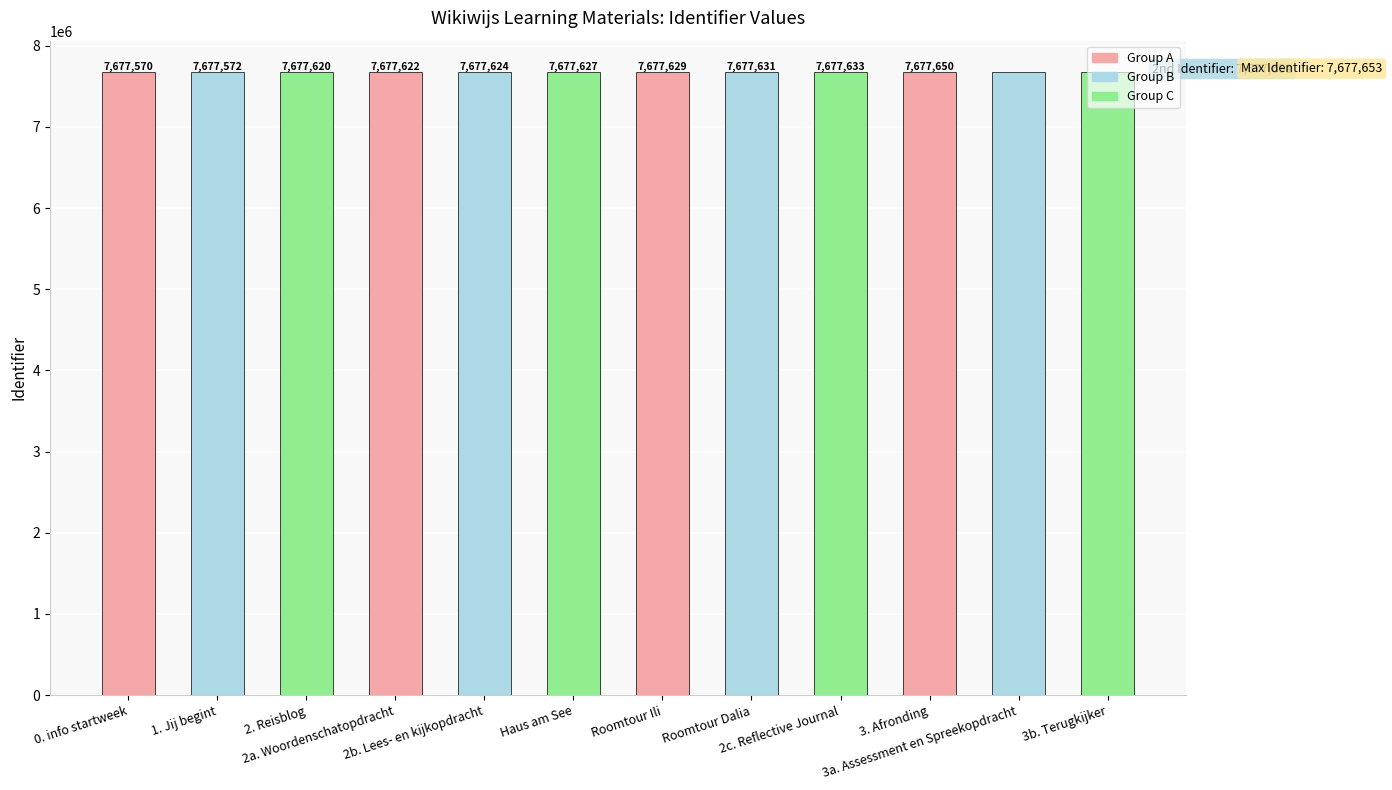

What is the change in value from 1. Jij begint to Roomtour Dalia?

+59